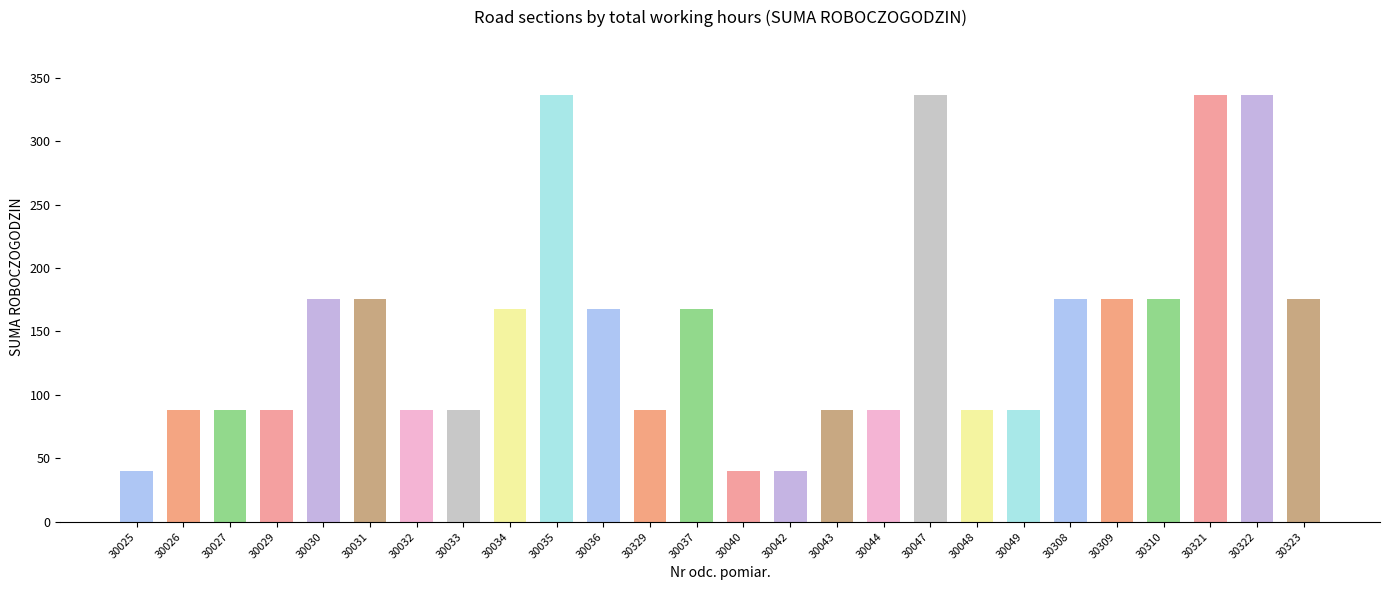

True or false: the data shows 119 at 30308.

False